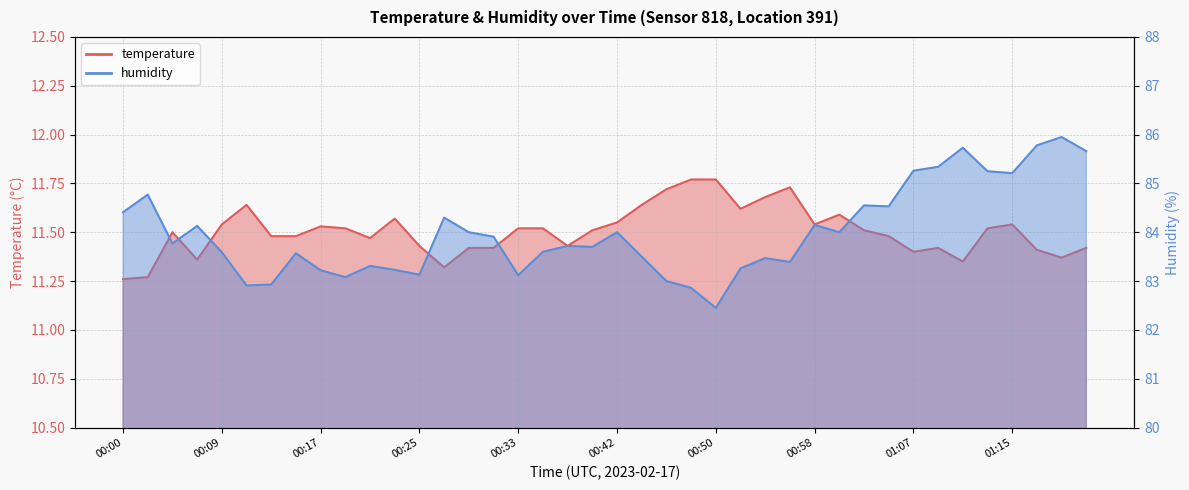

At how many categories does at least one series exceed 80?

40